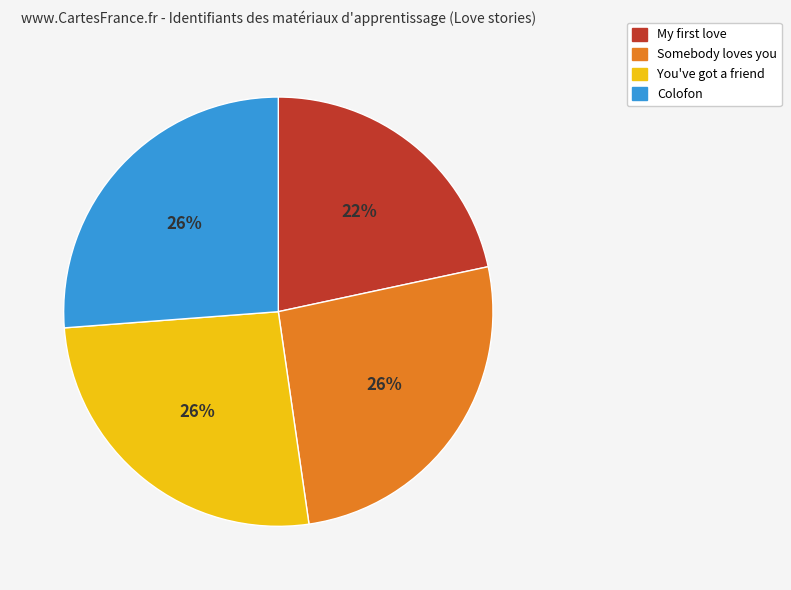

How many slices are in this pie chart?

4